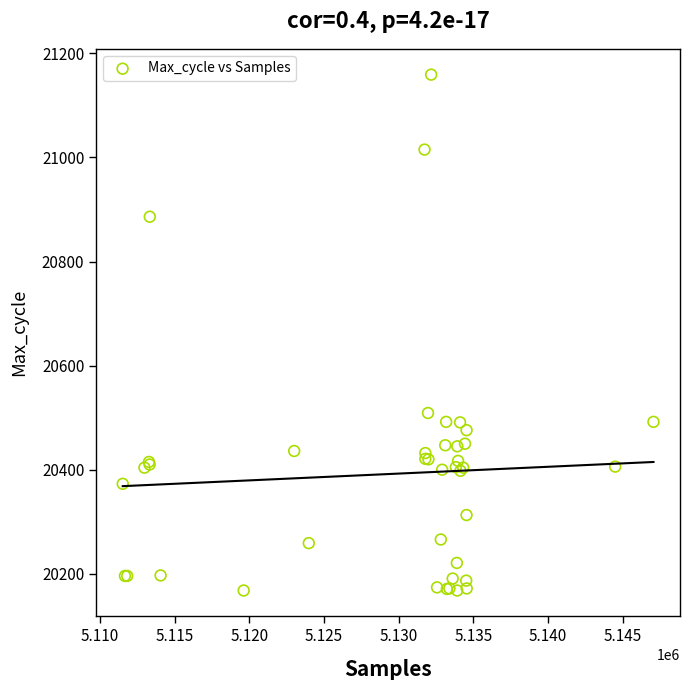

What Y value in the scatter plot is closest to 20663?

20509